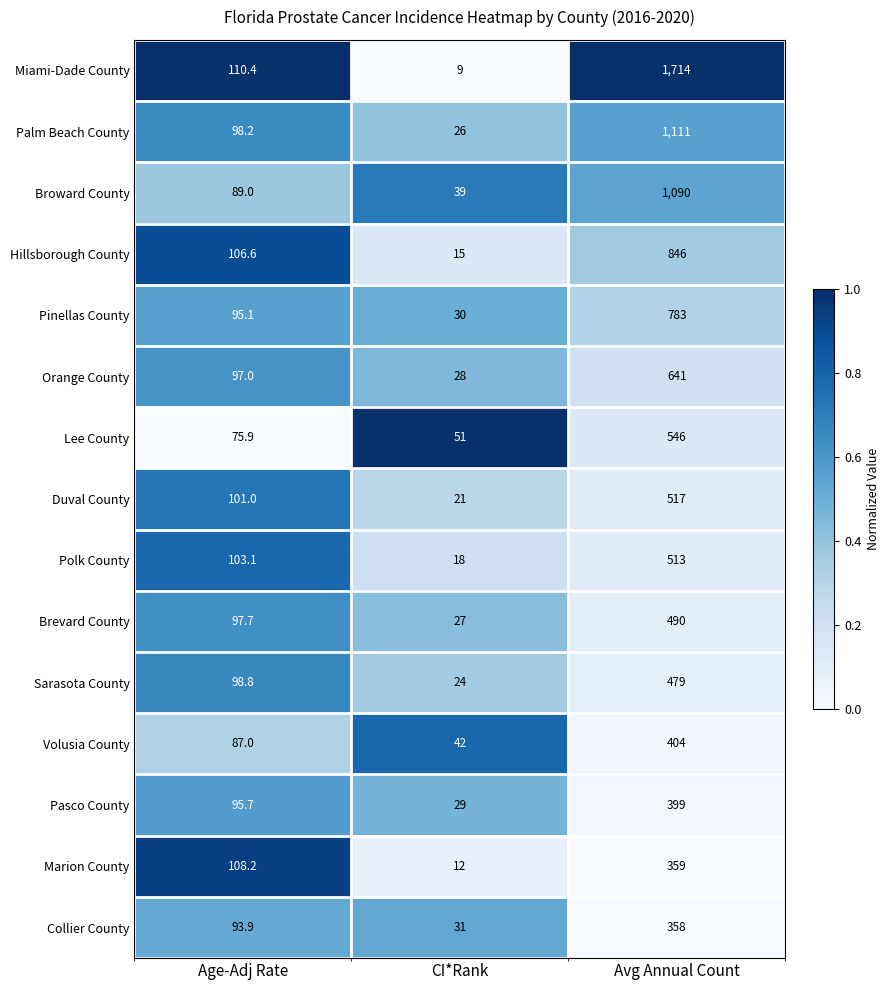

Which series has the largest total across all categories?

Miami-Dade County